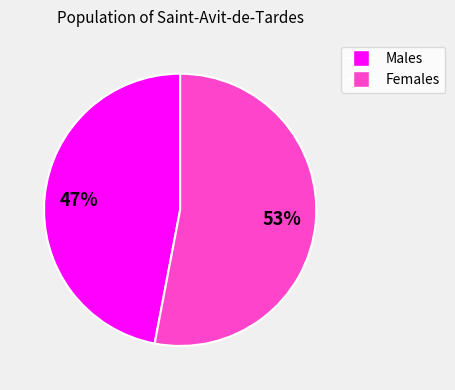

Is there any slice that represents more than half of the pie?

Yes